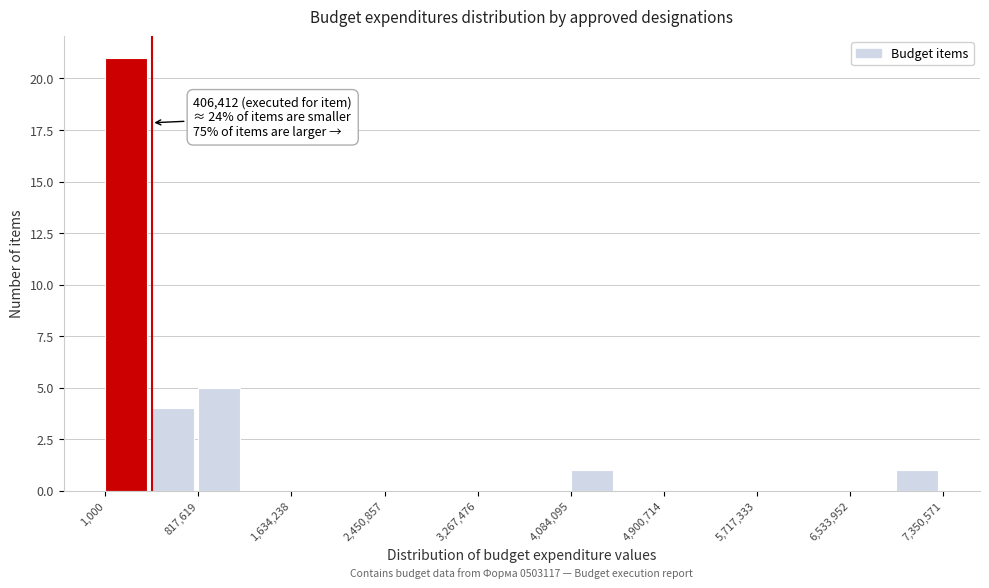

Over which range of the x-axis is the bar tallest?

0 to 400000